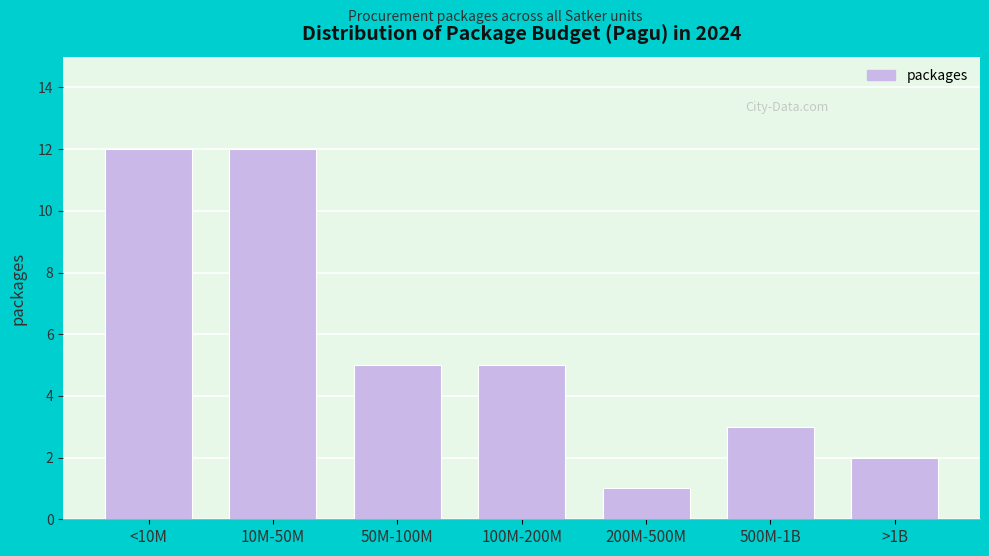

Reading left to right, list all the values displayed in this chart.

12	12	5	5	1	3	2